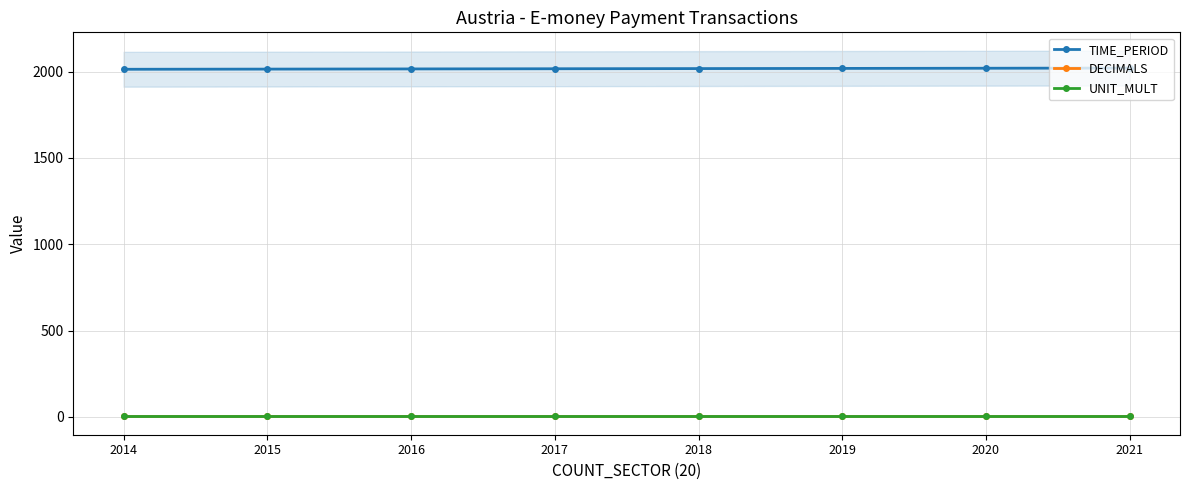

Which has a higher value, 2021 or 2017?

2021